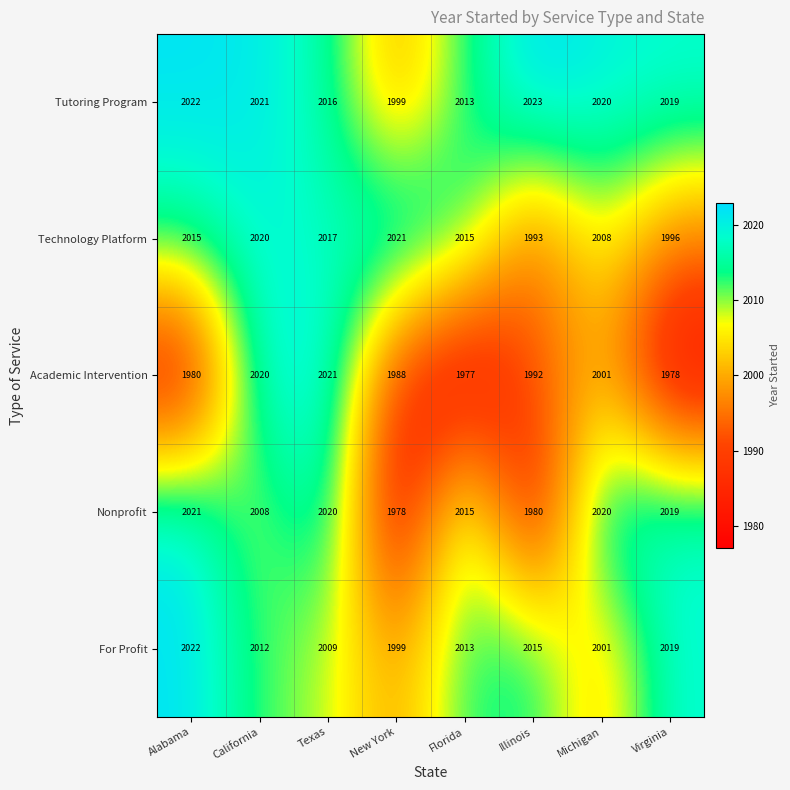

At which category is the sum across all series the highest?

Texas